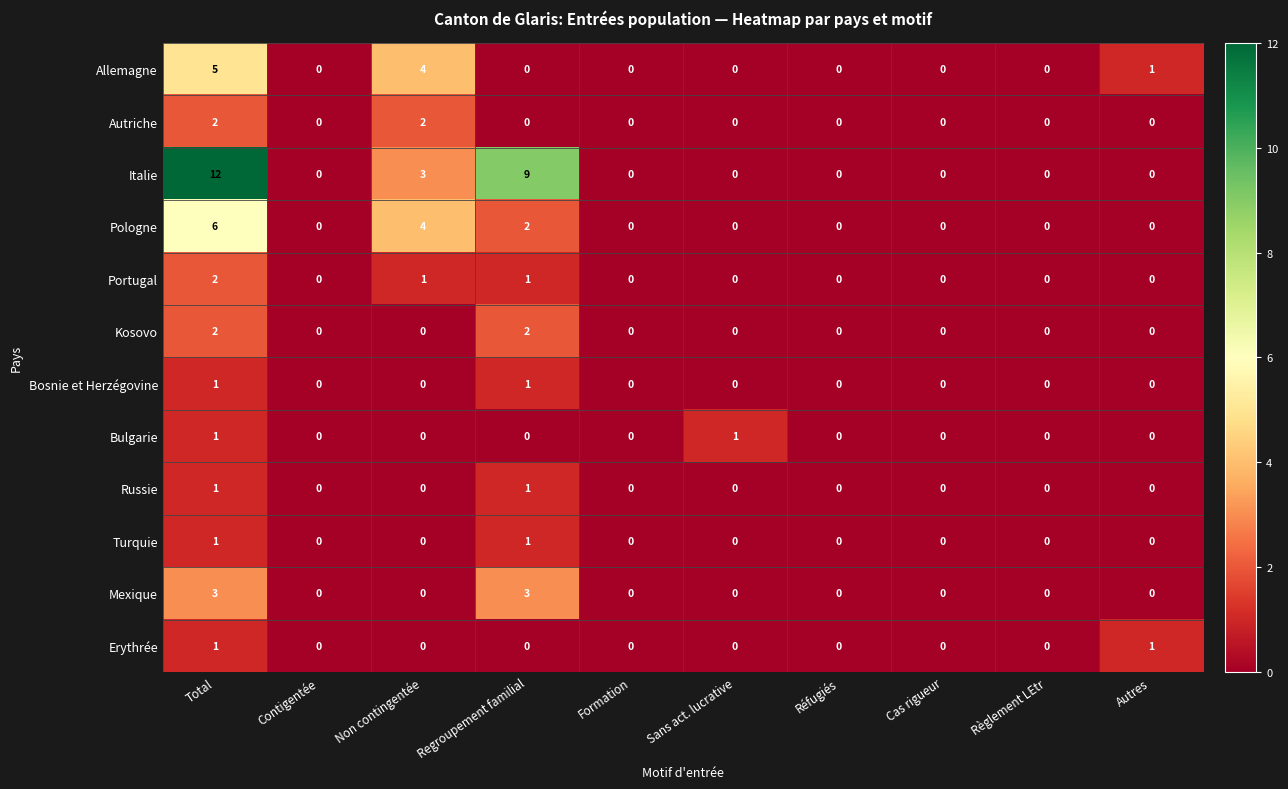

What is the greatest value displayed?

12